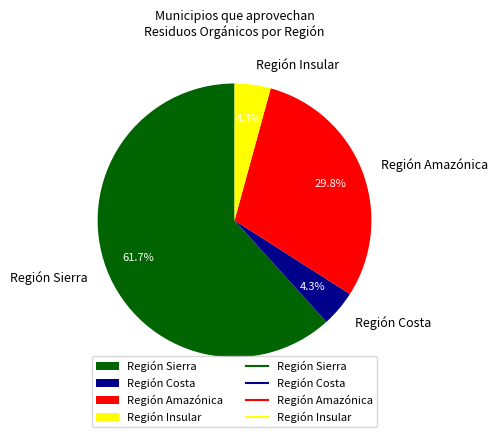

Count the number of slices in the pie.

4